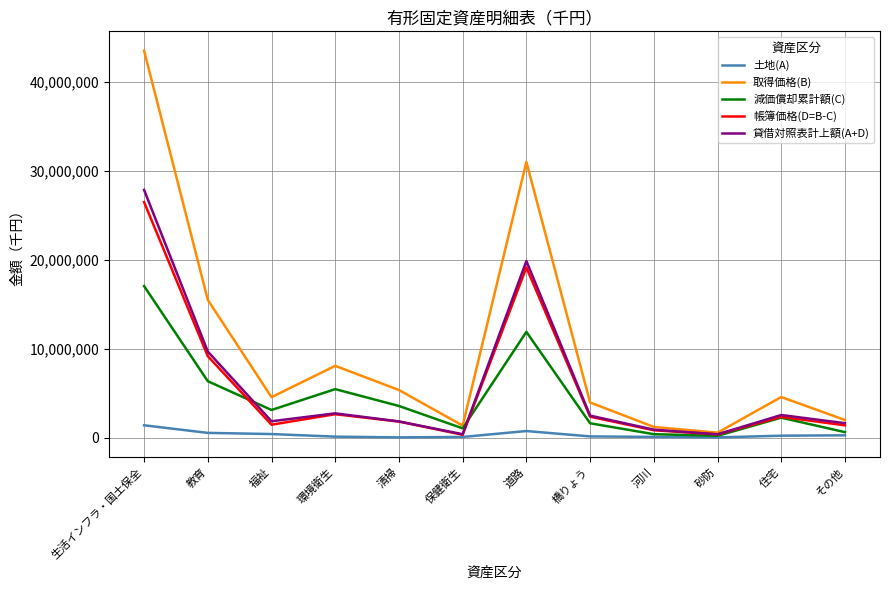

Is the value of 帳簿価格(D=B-C) at 環境衛生 greater than the value of 土地(A) at 道路?

Yes